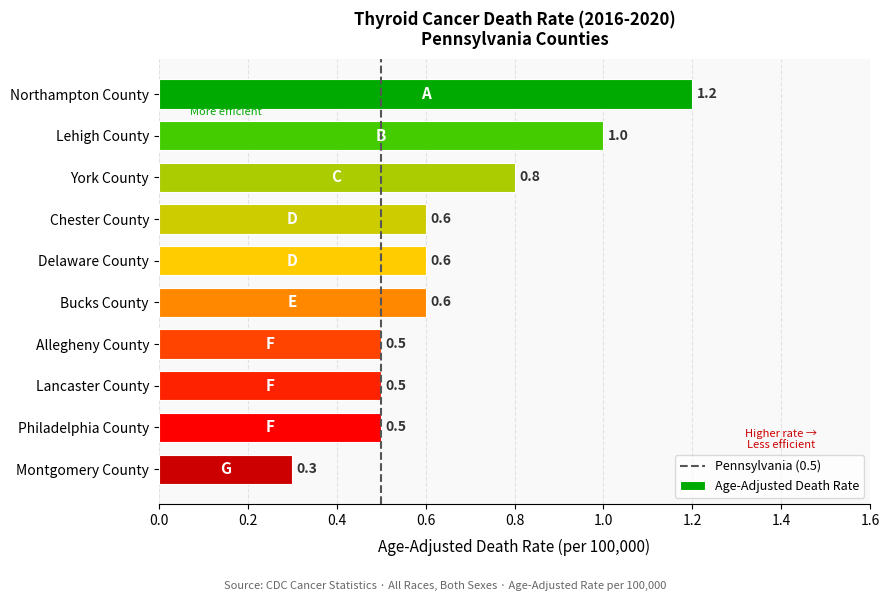

What is the sum of all values?

6.6